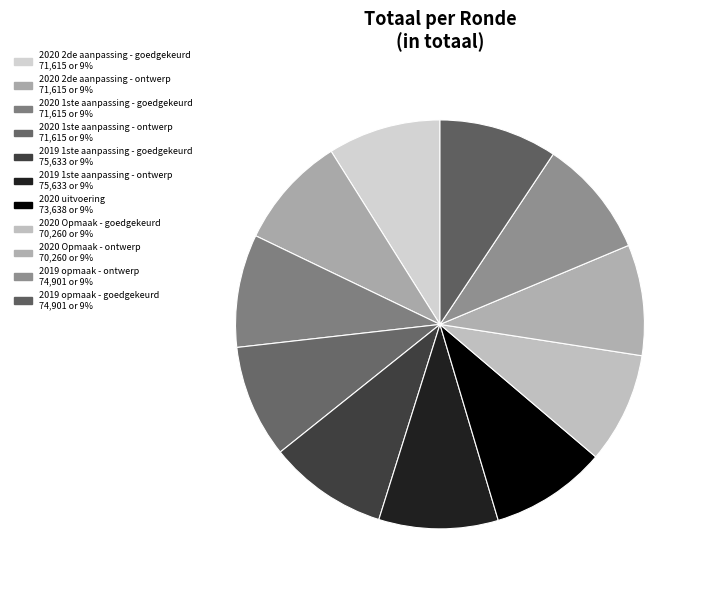

Count the number of slices in the pie.

11